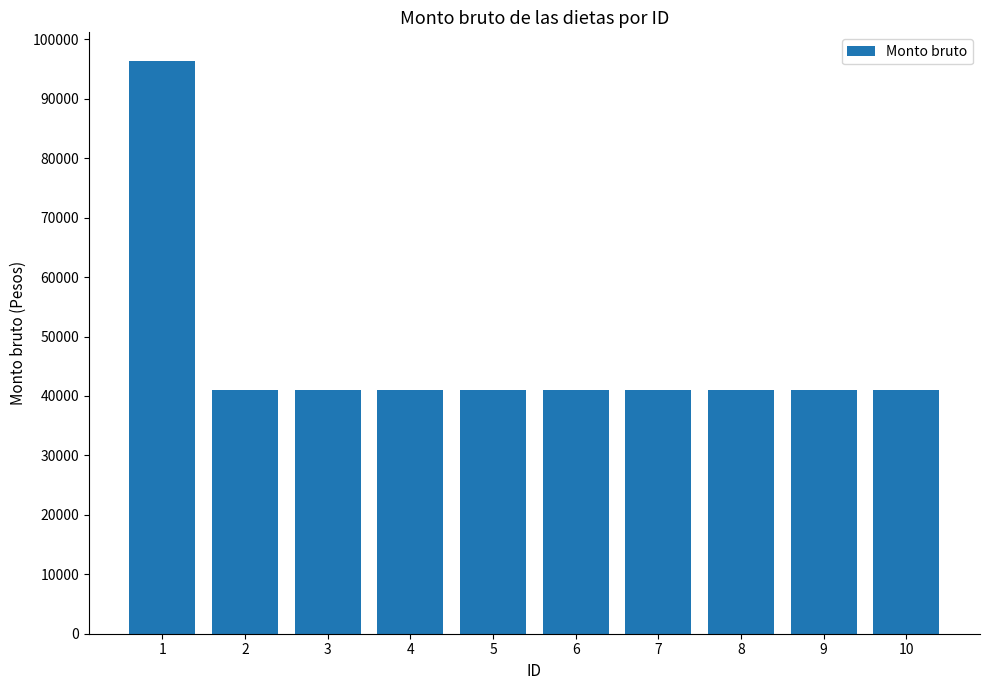

Approximately how many times larger is the value at 4 compared to 10?

1.0